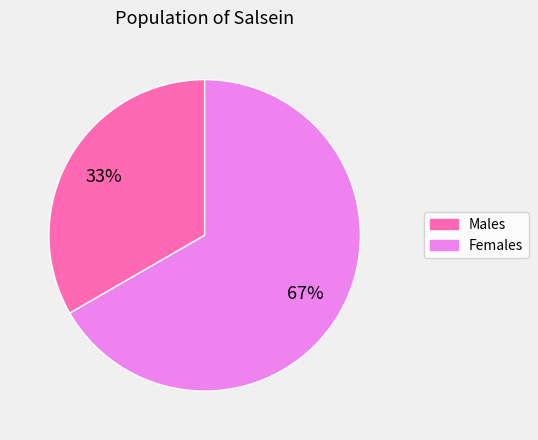

Which has a higher value, Males or Females?

Females